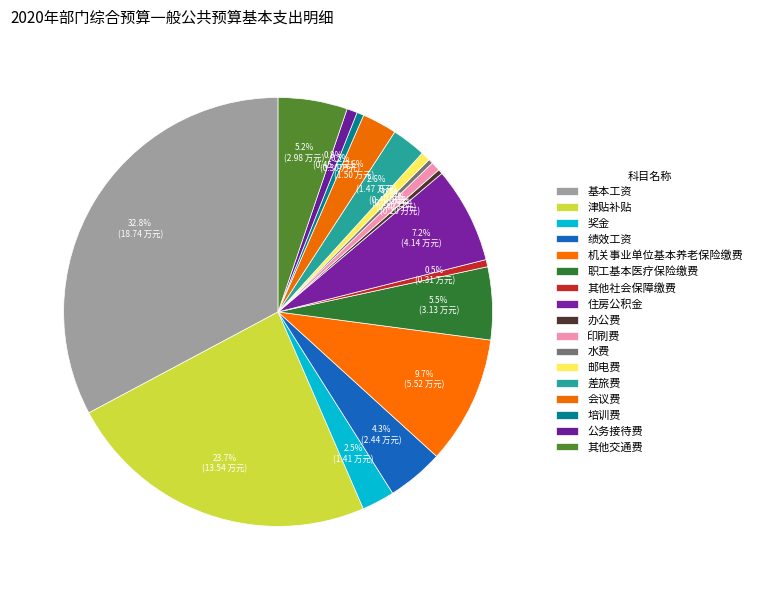

Which slice is the largest?

基本工资